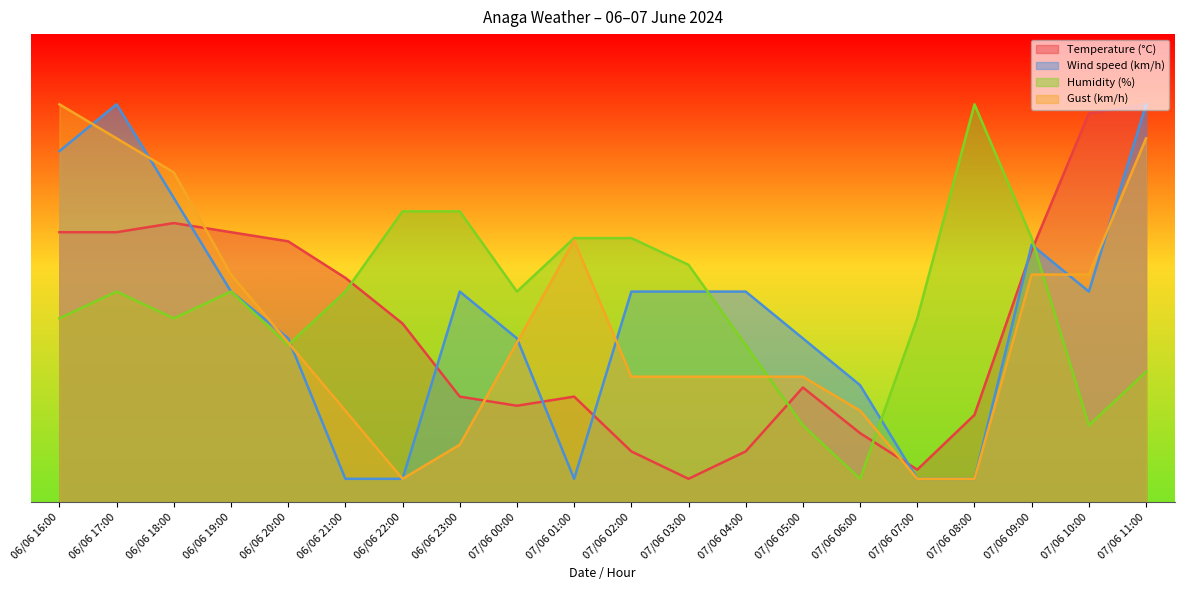

What is the label of the 12th point from the left?

07/06 03:00